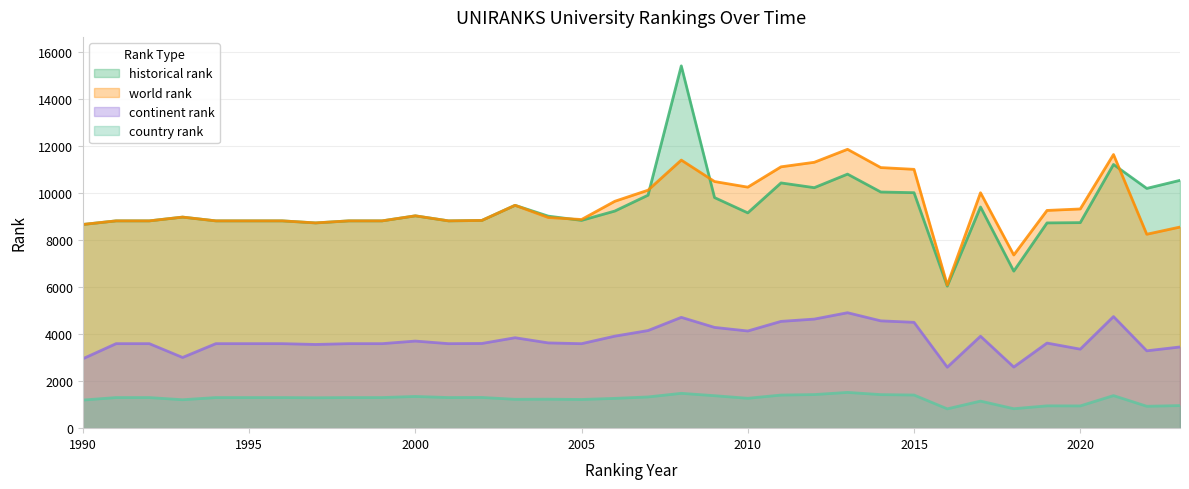

Read the country rank value at 2003.

1226.0